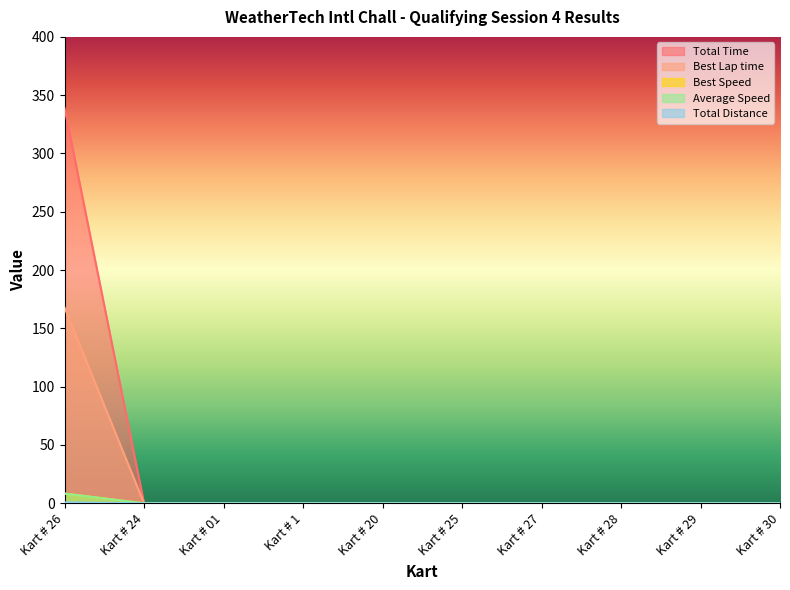

Which series changed the most between Kart # 20 and Kart # 27?

Total Time